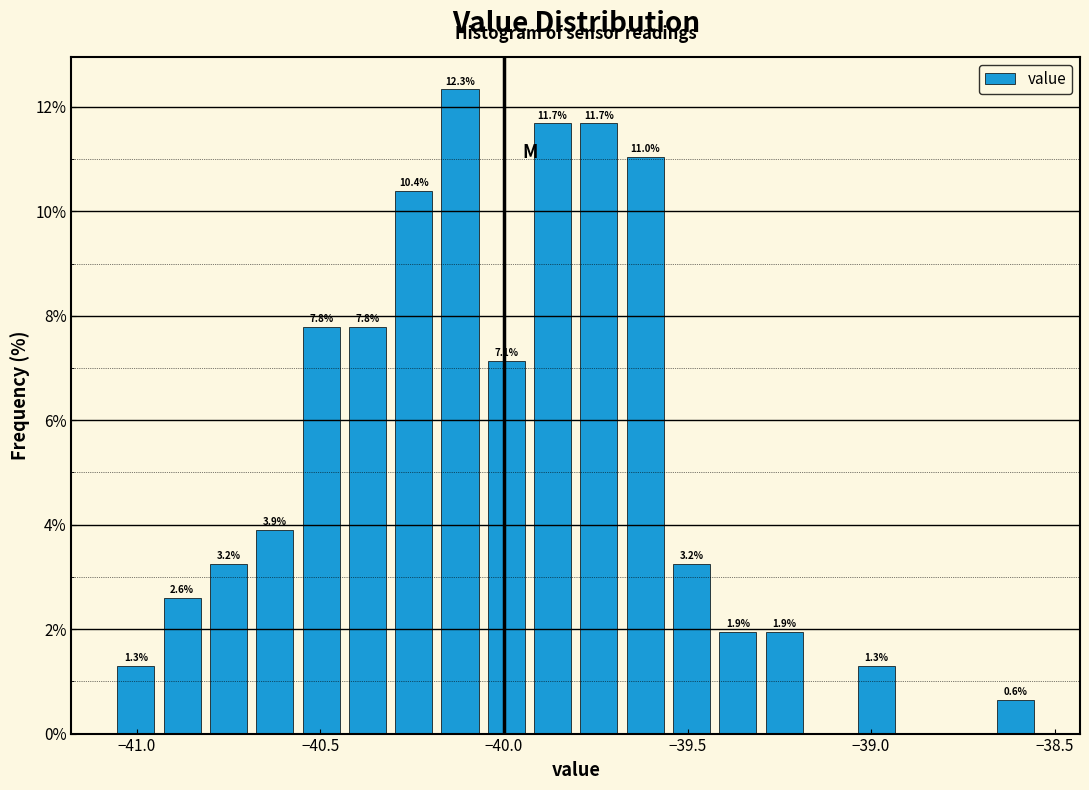

Around what value on the x-axis is the tallest bar? Give the approximate position of its centre, as read against the axis.

-40.10